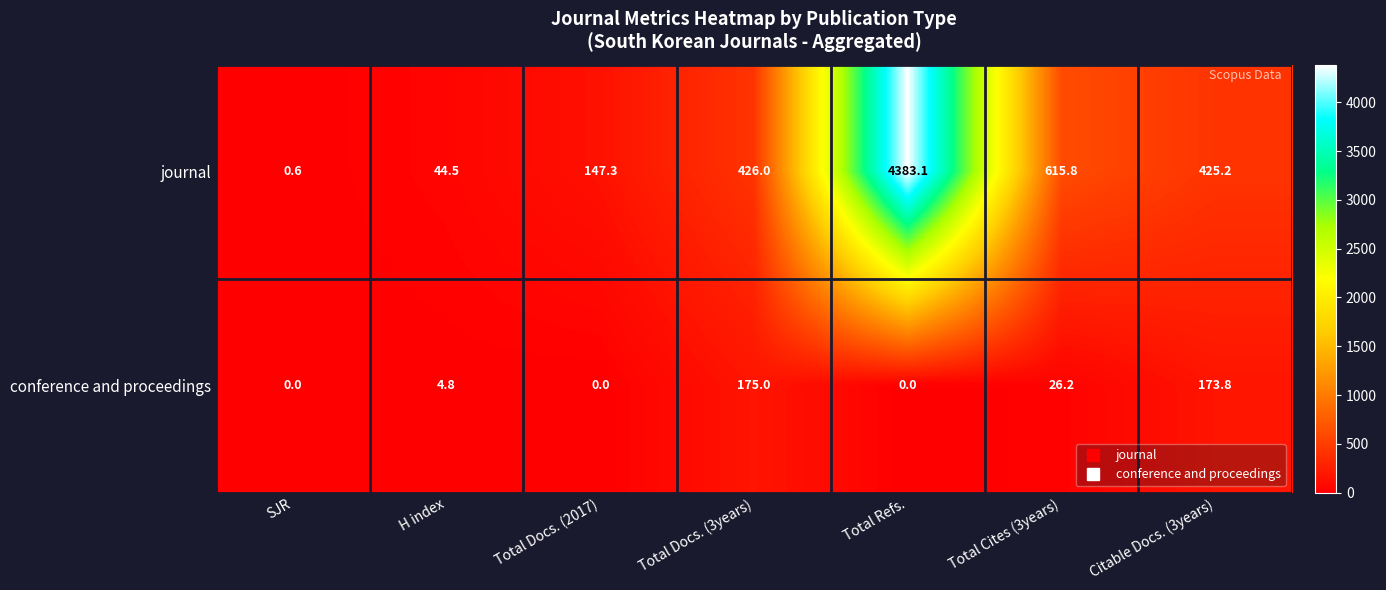

What value does the journal series have at Total Docs. (3years)?

426.0